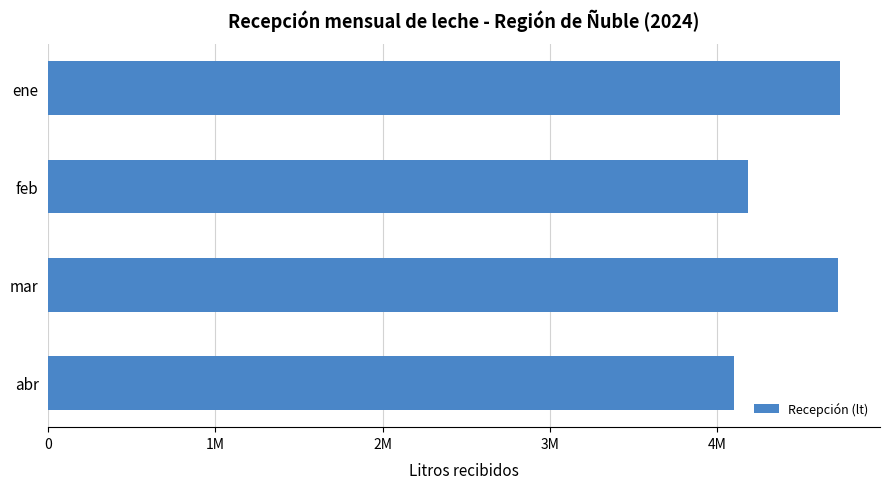

Does the chart contain any negative values?

No